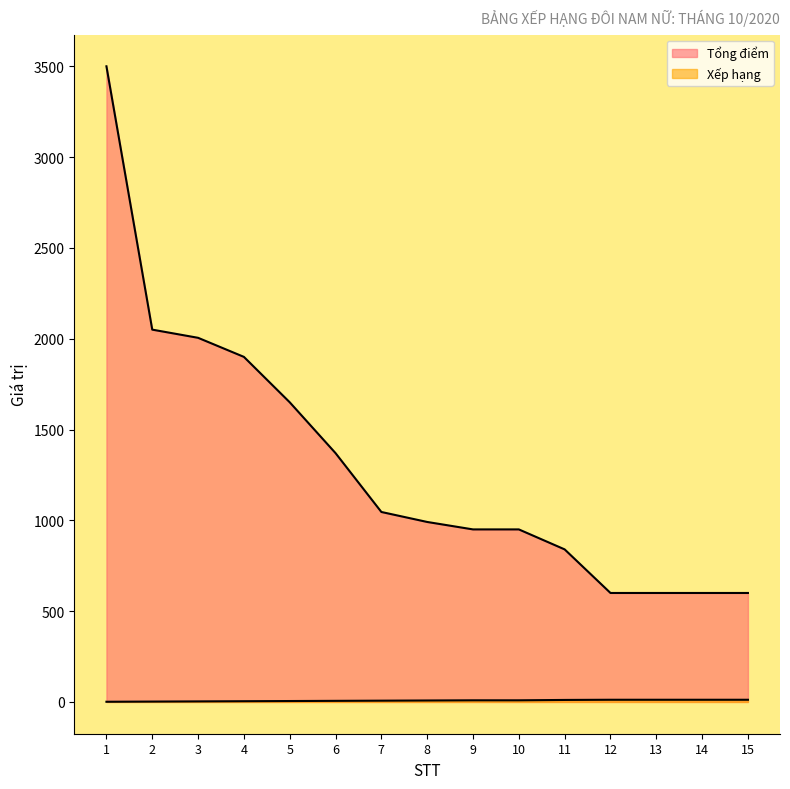

What is the difference between the maximum and second lowest values in the Xếp hạng series?

10